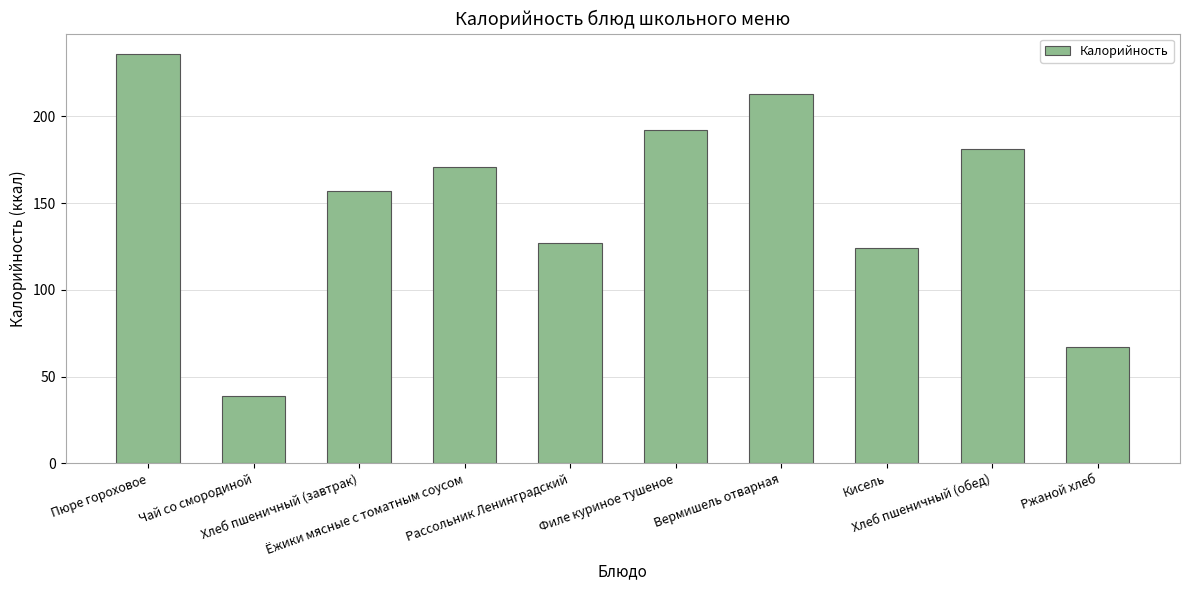

List the labels in order of value, largest first.

Пюре гороховое, Вермишель отварная, Филе куриное тушеное, Хлеб пшеничный (обед), Ёжики мясные с томатным соусом, Хлеб пшеничный (завтрак), Рассольник Ленинградский, Кисель, Ржаной хлеб, Чай со смородиной